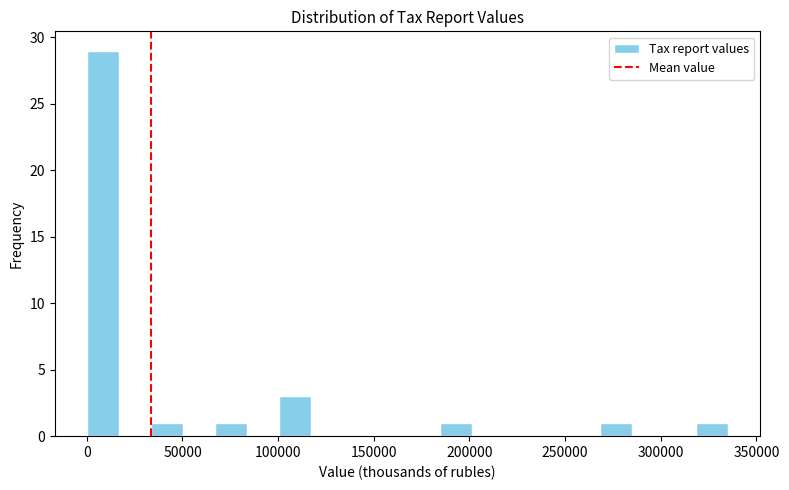

Read against the x-axis, roughly where is the centre of the tallest bar?

10000